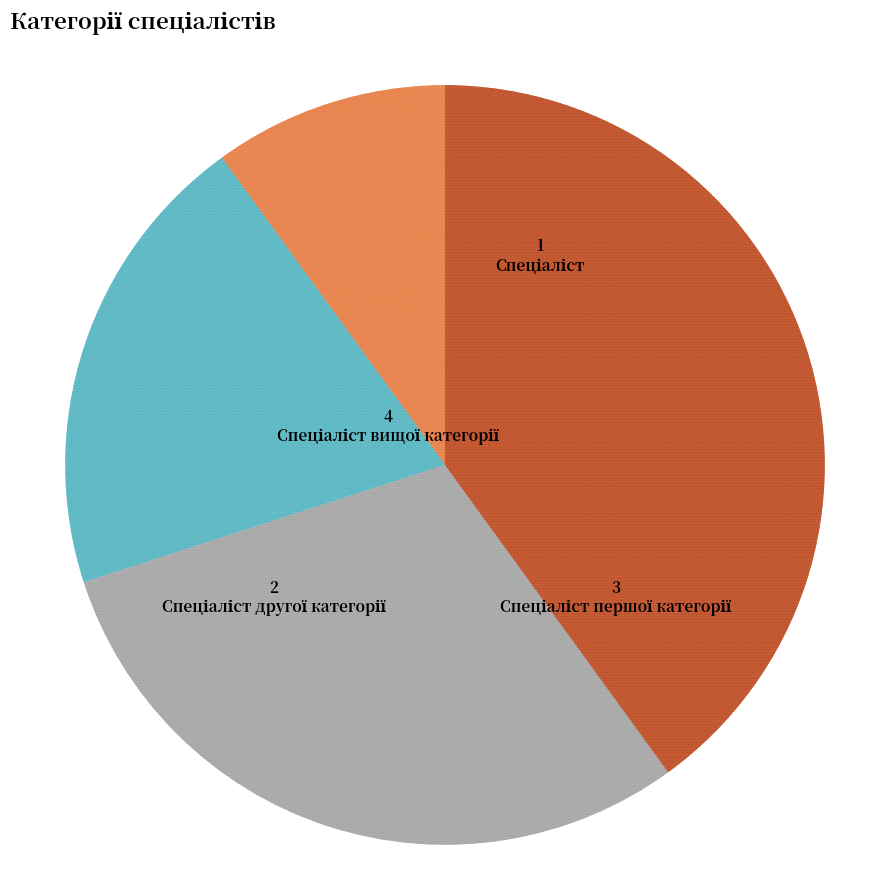

Is there a majority slice in this chart?

No